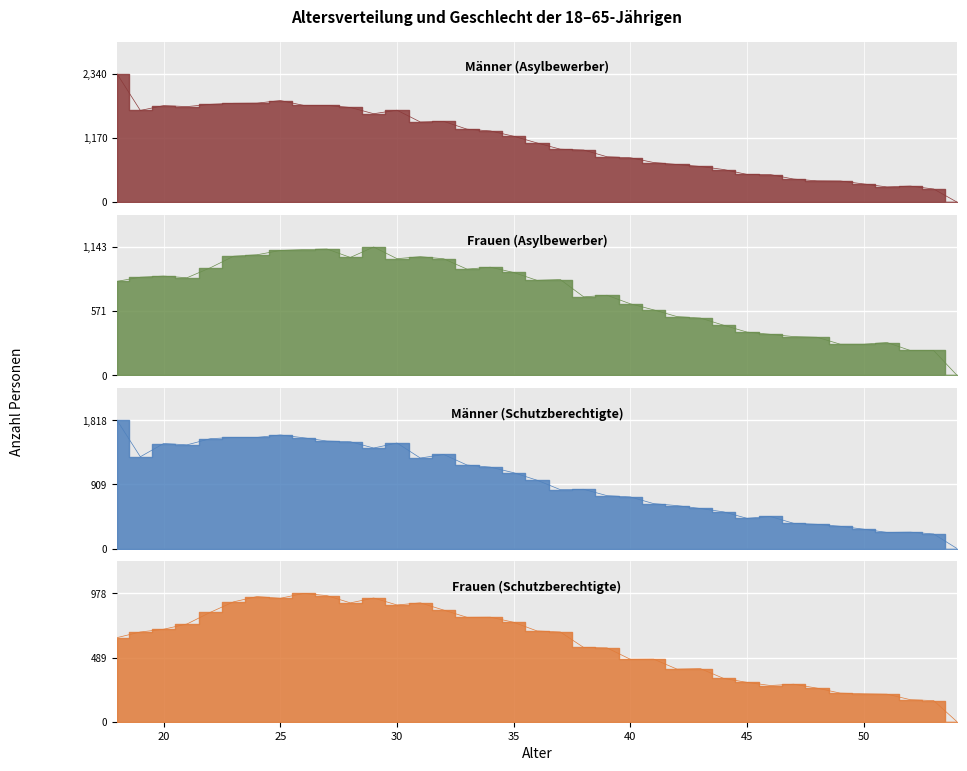

True or false: Männer (Asylbewerber) has a value of 392 at 43.

False